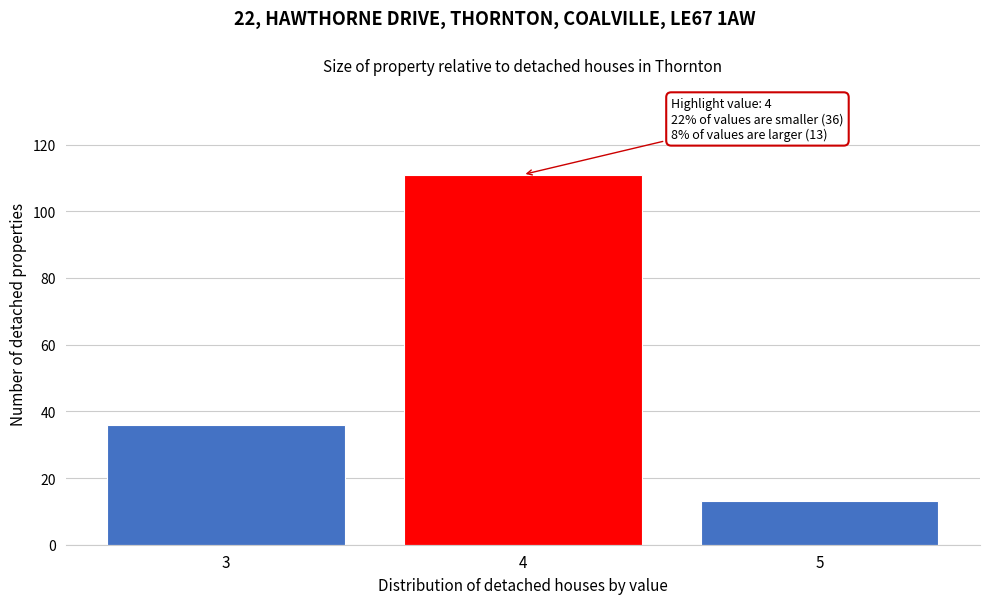

Reading left to right, list all the values displayed in this chart.

3=36	4=111	5=13